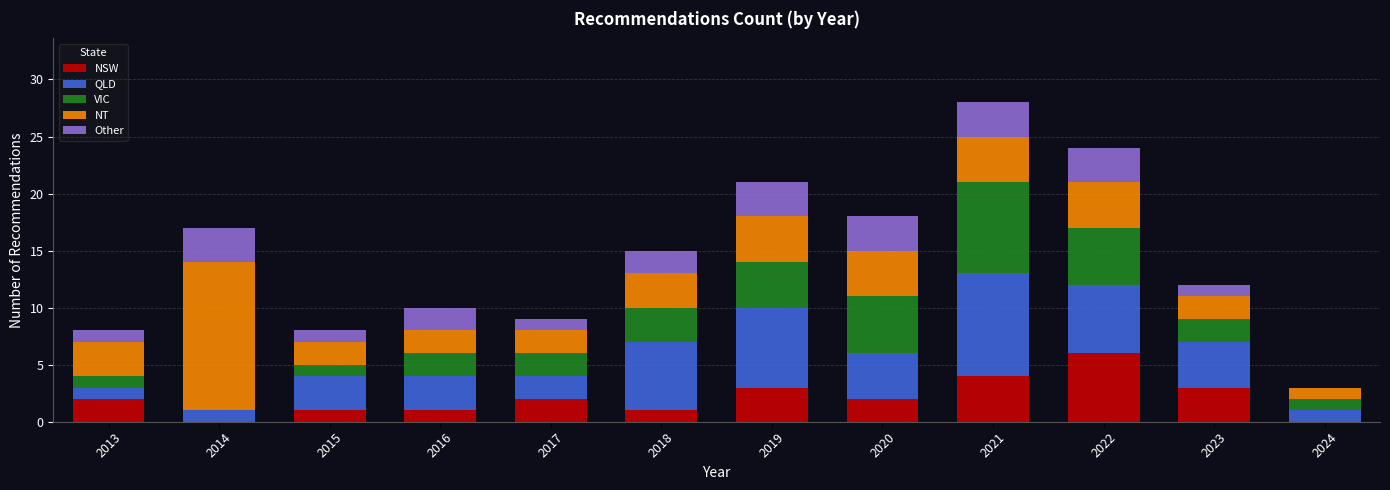

What is the total value across all series at 2020?

18